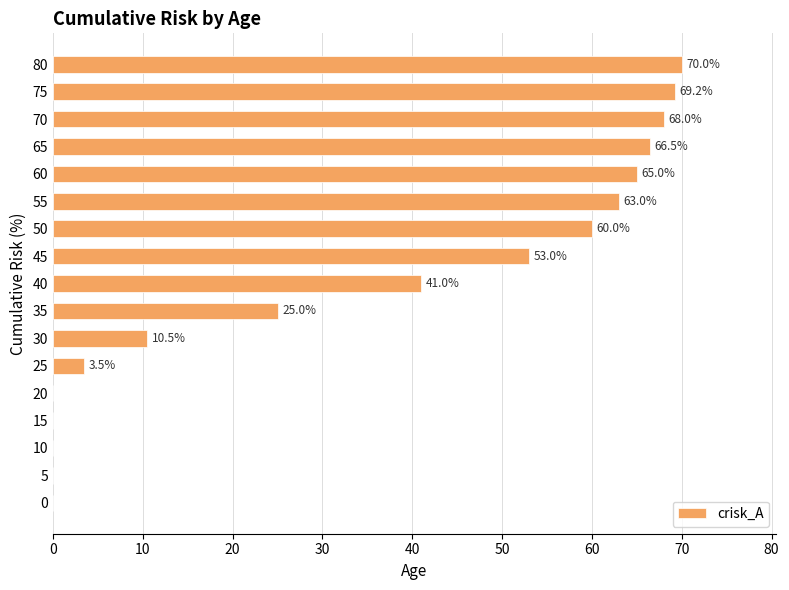

Where is the data nearest to the value 35?

40